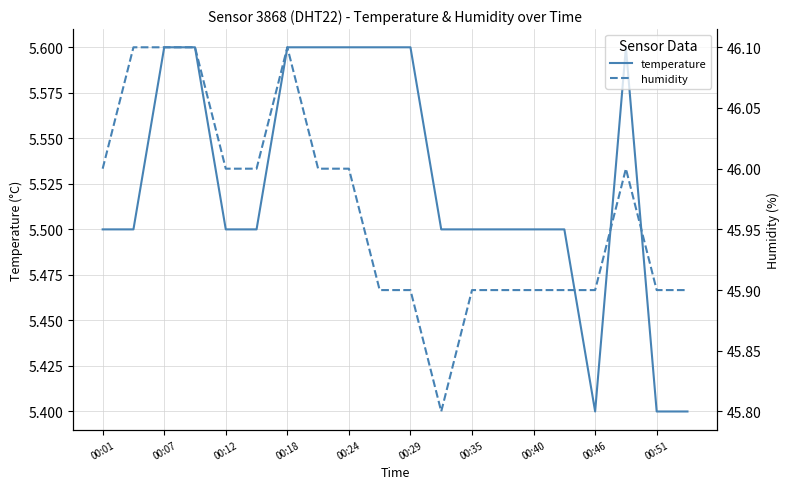

The value of temperature at 00:51 is 5.4. True or false?

True